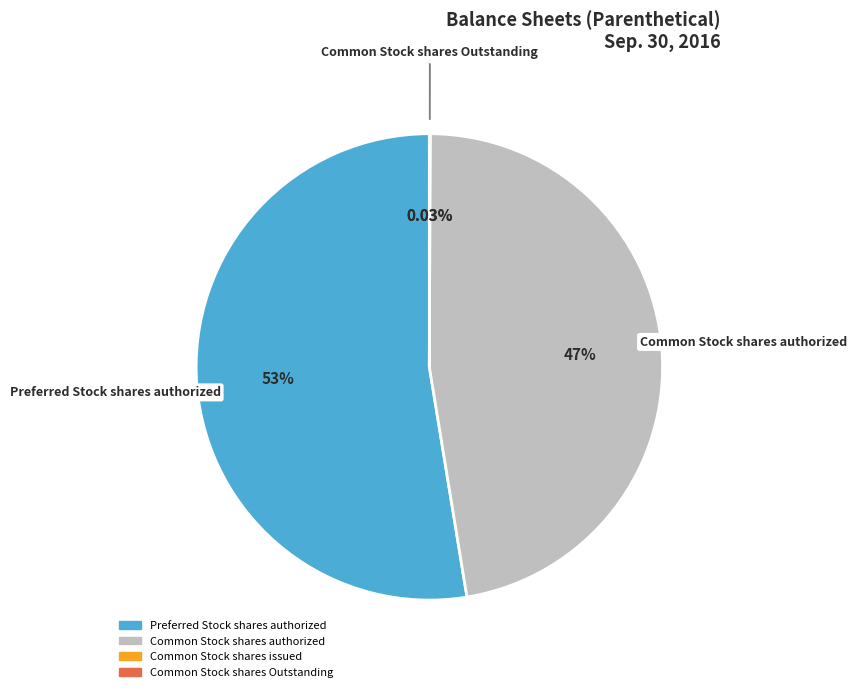

Which slice is the largest?

Preferred Stock shares authorized